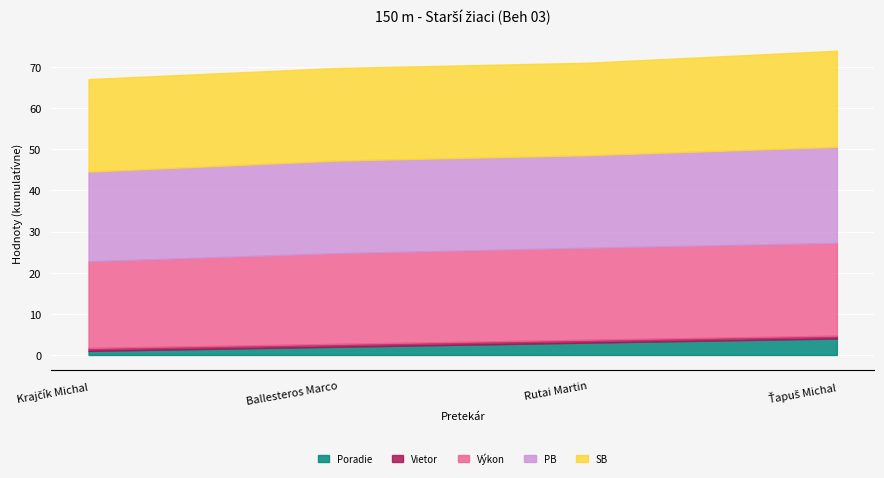

What are all the series names shown in the legend?

Poradie, Výkon, PB, SB, Vietor